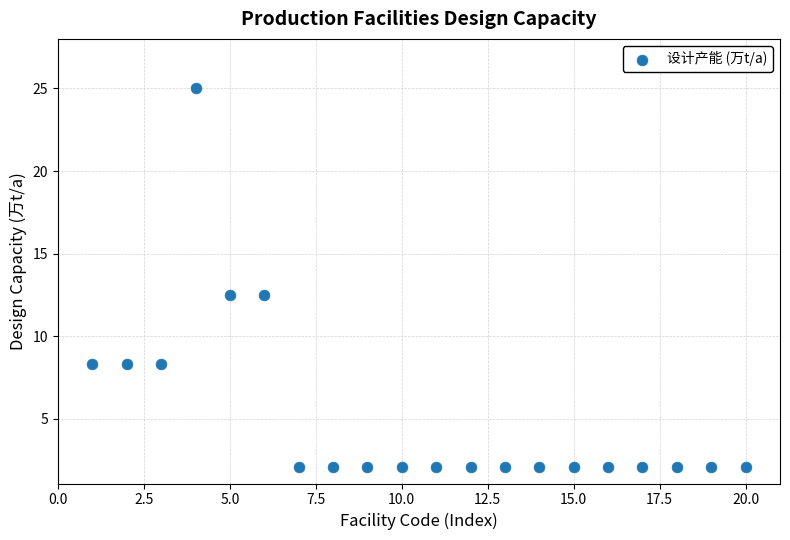

What is the range of X values (max minus min)?

19.0